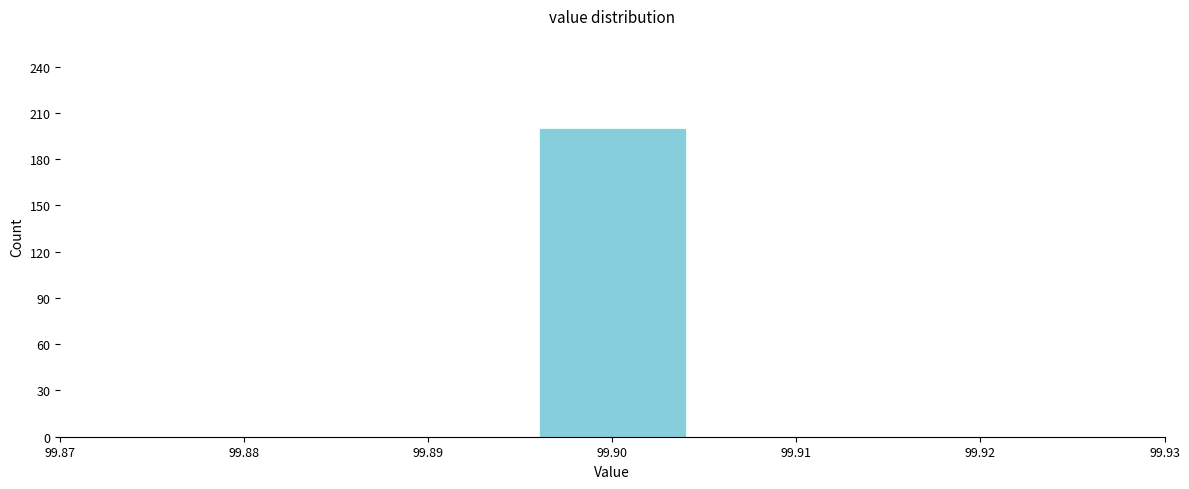

Reading left to right, list every bar in this chart as the range it spans on the x-axis followed by its height. The values are not printed on the chart, so give them approximately, as read against the axis.

99.885 to 99.895: 0
99.895 to 99.905: 200